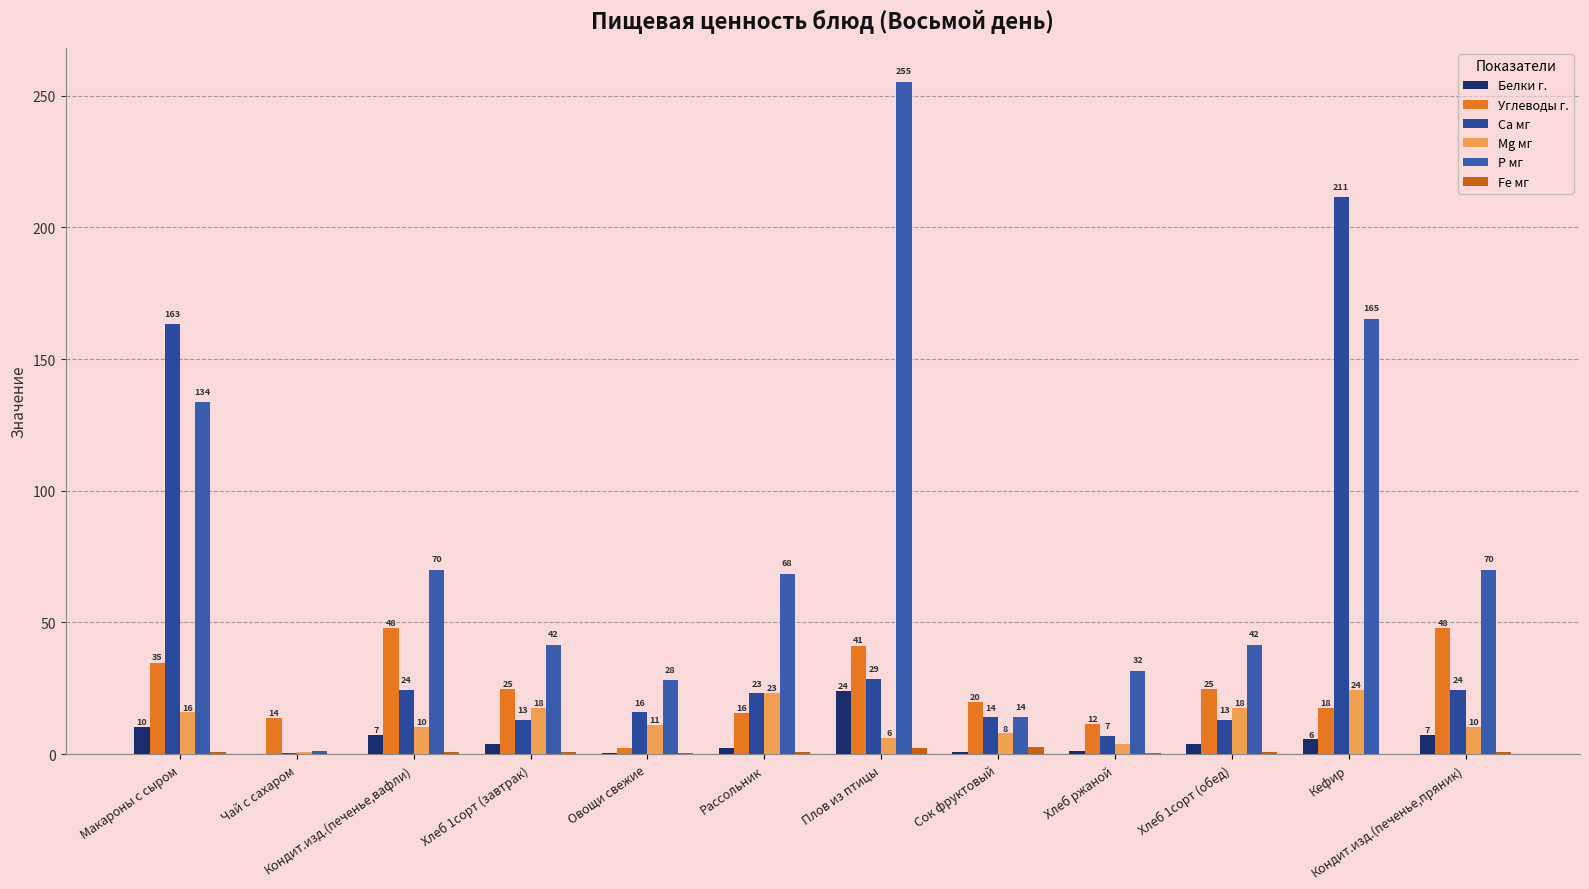

The Углеводы г. series shows 17.5 at Кефир. True or false?

True